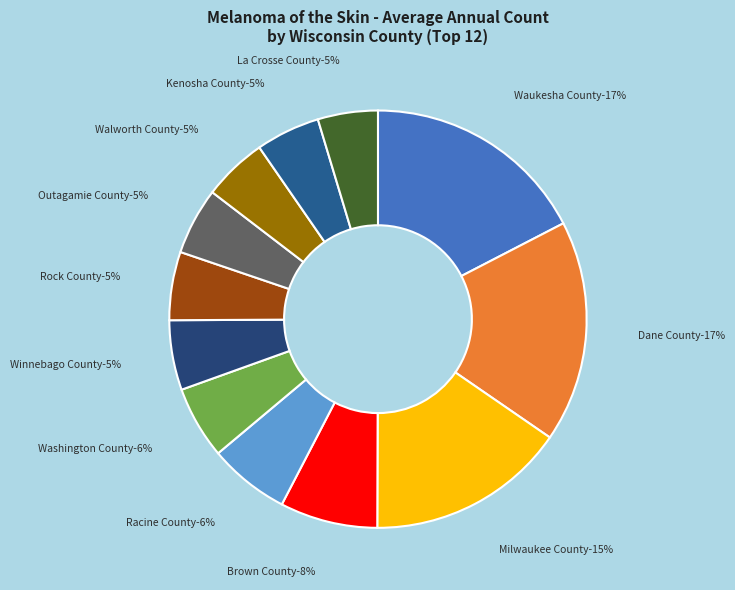

Is there any slice that represents more than half of the pie?

No